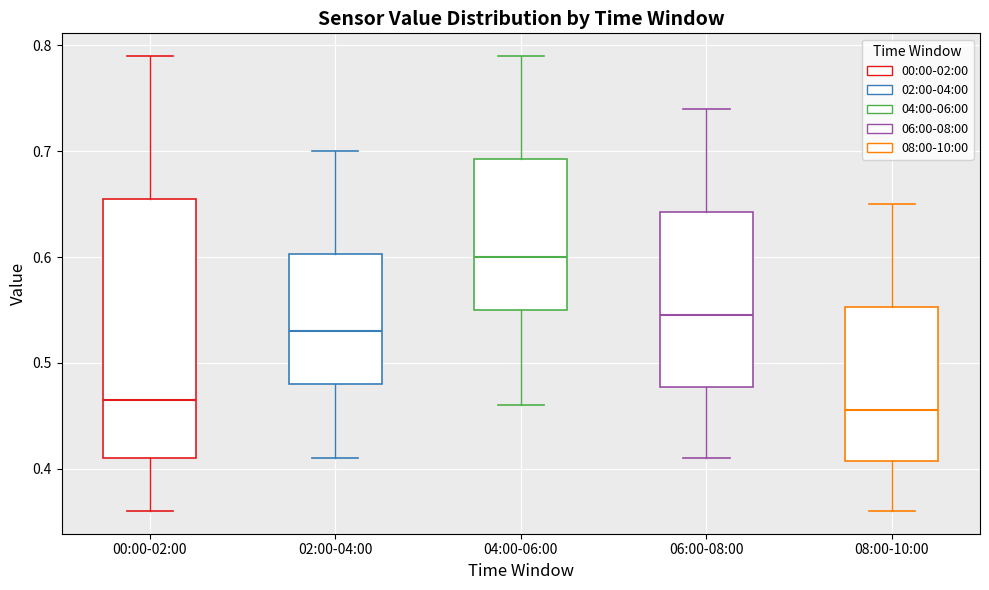

Reading left to right, read every box against the y-axis: the position of its median line, the range the box covers, and the ends of its whiskers. The values are not printed on the chart, so give them approximately, as read against the axis.

00:00-02:00: median 0.47, box 0.41 to 0.66, whiskers 0.36 to 0.79
02:00-04:00: median 0.53, box 0.48 to 0.60, whiskers 0.41 to 0.70
04:00-06:00: median 0.60, box 0.55 to 0.69, whiskers 0.46 to 0.79
06:00-08:00: median 0.55, box 0.48 to 0.64, whiskers 0.41 to 0.74
08:00-10:00: median 0.46, box 0.41 to 0.55, whiskers 0.36 to 0.65